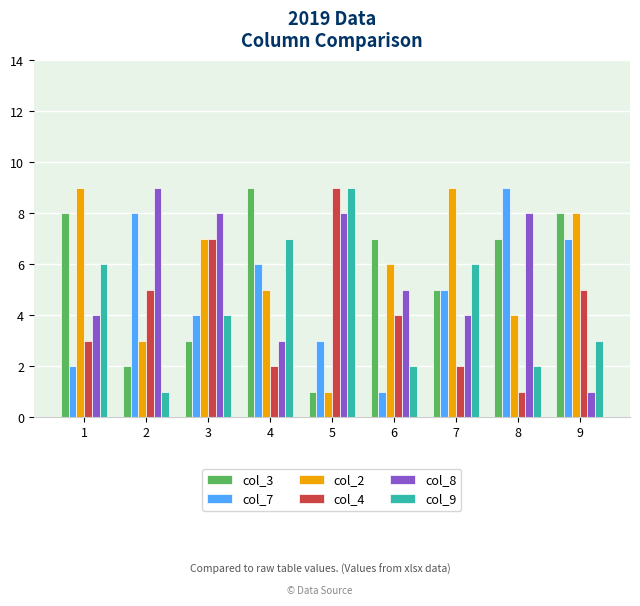

Reading left to right, list all the values displayed in this chart.

col_3: 1=8	2=2	3=3	4=9	5=1	6=7	7=5	8=7	9=8
col_7: 1=2	2=8	3=4	4=6	5=3	6=1	7=5	8=9	9=7
col_2: 1=9	2=3	3=7	4=5	5=1	6=6	7=9	8=4	9=8
col_4: 1=3	2=5	3=7	4=2	5=9	6=4	7=2	8=1	9=5
col_8: 1=4	2=9	3=8	4=3	5=8	6=5	7=4	8=8	9=1
col_9: 1=6	2=1	3=4	4=7	5=9	6=2	7=6	8=2	9=3